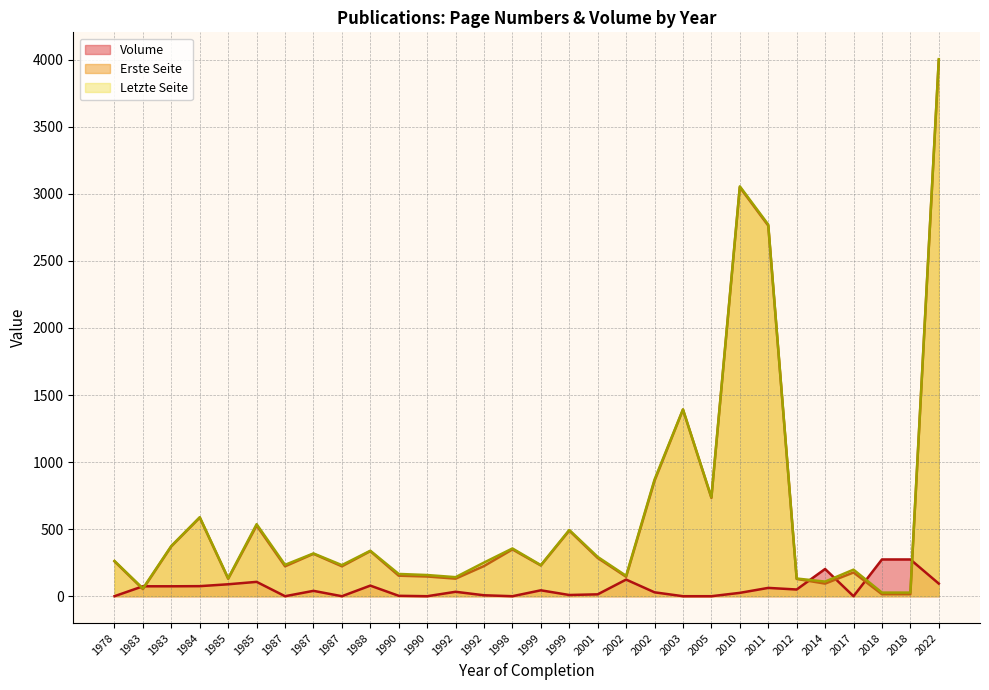

True or false: Erste Seite has a value of 131 at 1992.

True